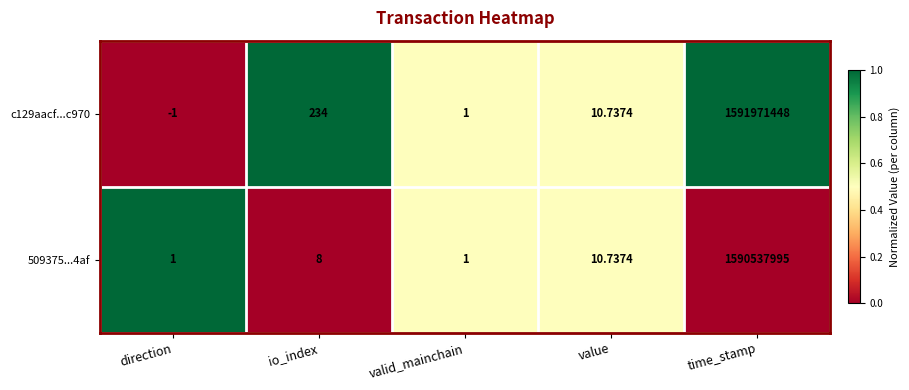

Which series has the widest spread of values?

c129aacf...c970